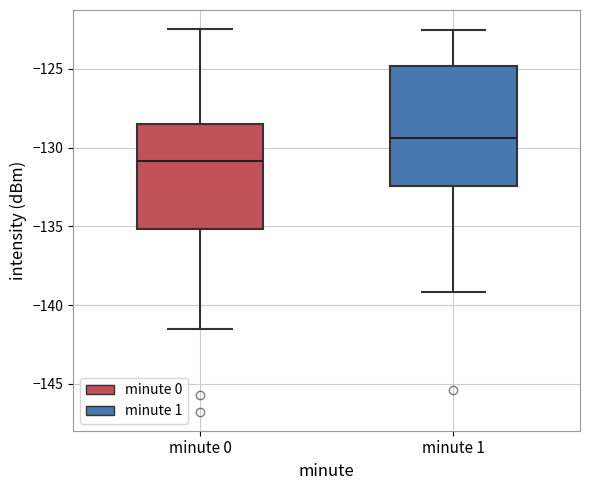

Reading left to right, read every box against the y-axis: the position of its median line, the range the box covers, and the ends of its whiskers. The values are not printed on the chart, so give them approximately, as read against the axis.

minute 0: median -131.0, box -135.0 to -128.5, whiskers -141.5 to -122.5
minute 1: median -129.5, box -132.5 to -125.0, whiskers -139.0 to -122.5